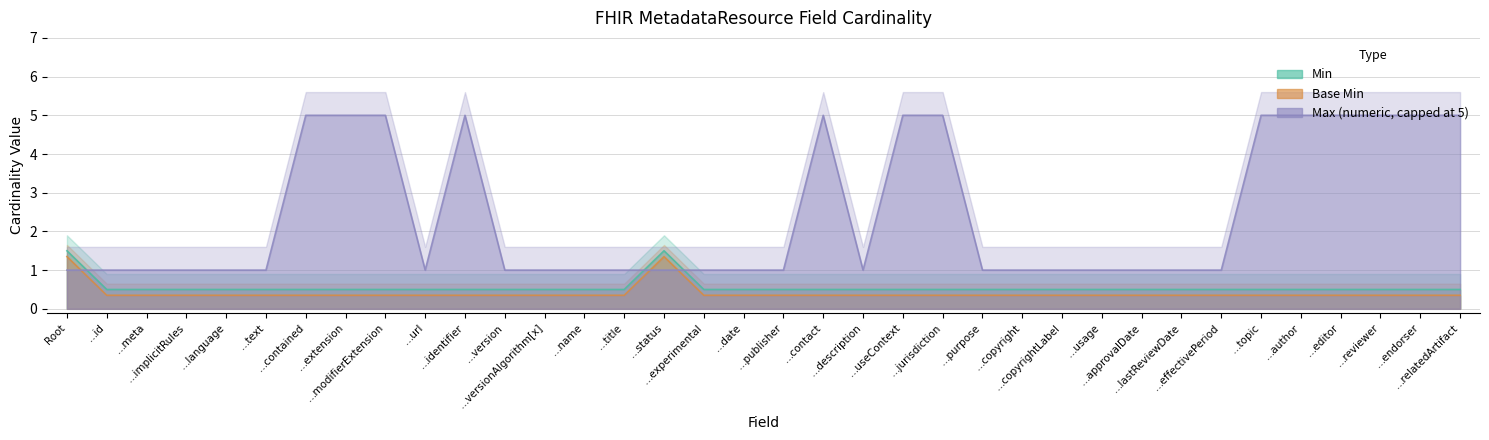

Between …extension and …description, which series saw the biggest shift?

Max (numeric)